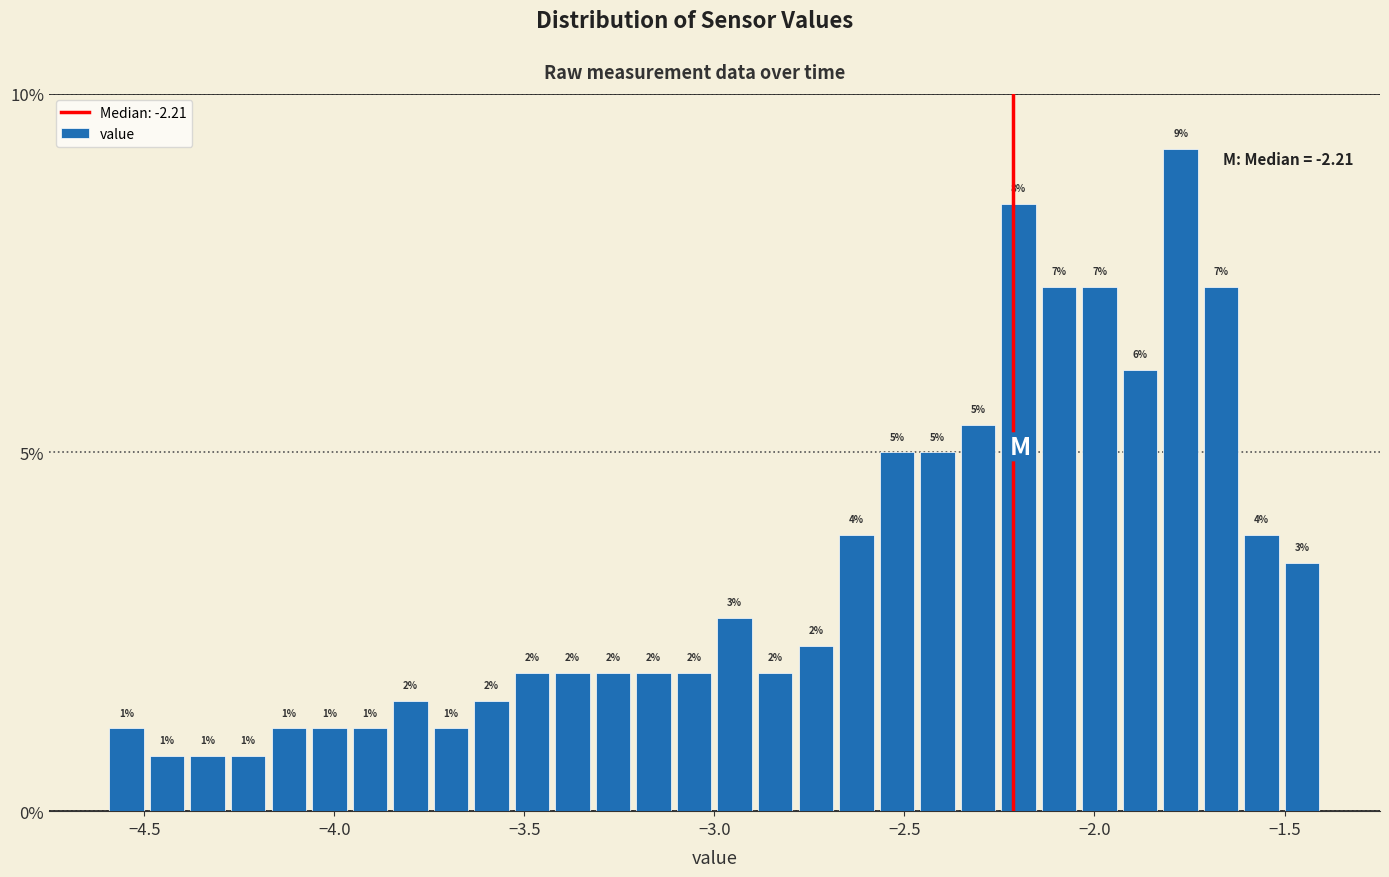

Around what value on the x-axis is the tallest bar? Give the approximate position of its centre, as read against the axis.

-1.75